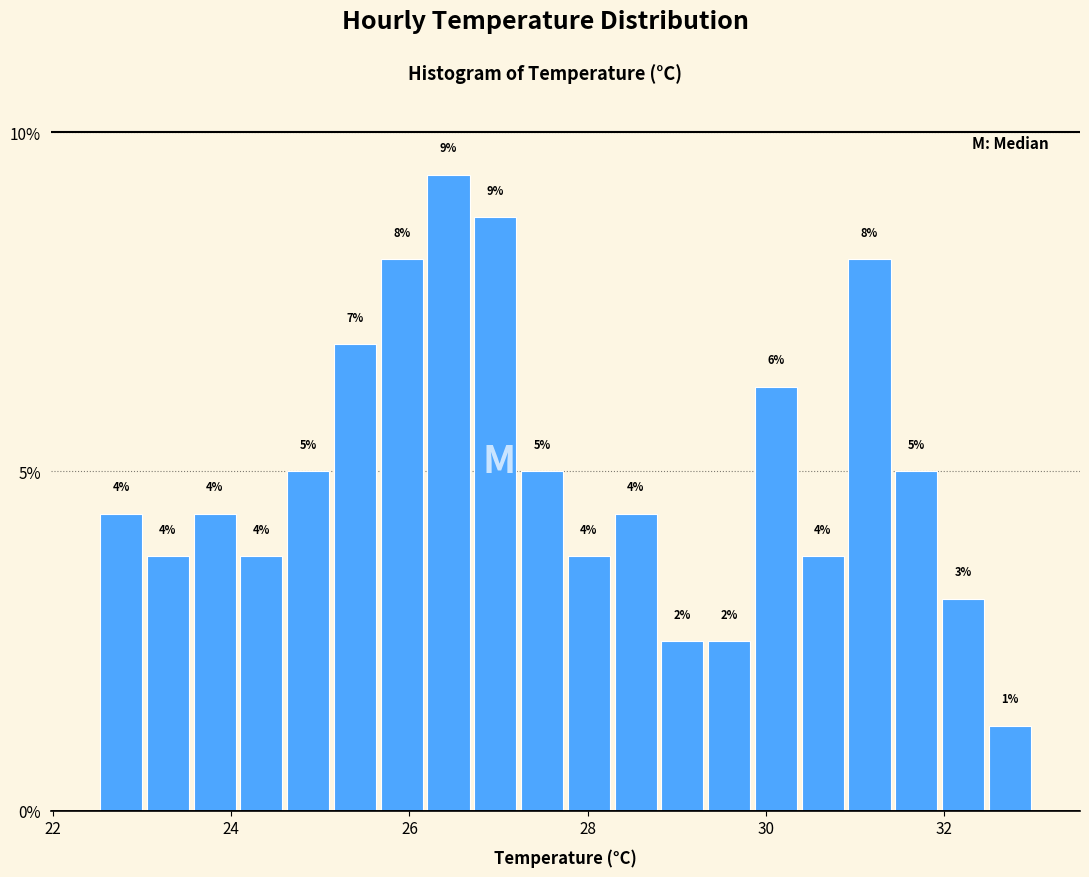

Around what value on the x-axis is the tallest bar? Give the approximate position of its centre, as read against the axis.

26.4